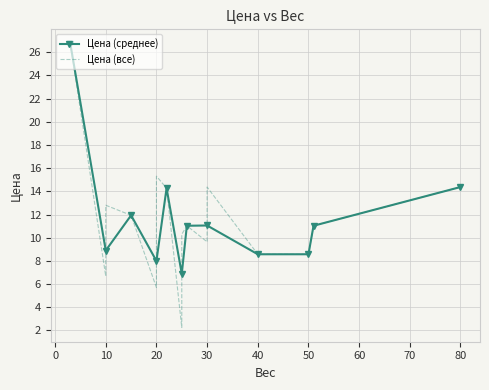

What is the minimum value shown in the chart?

2.2